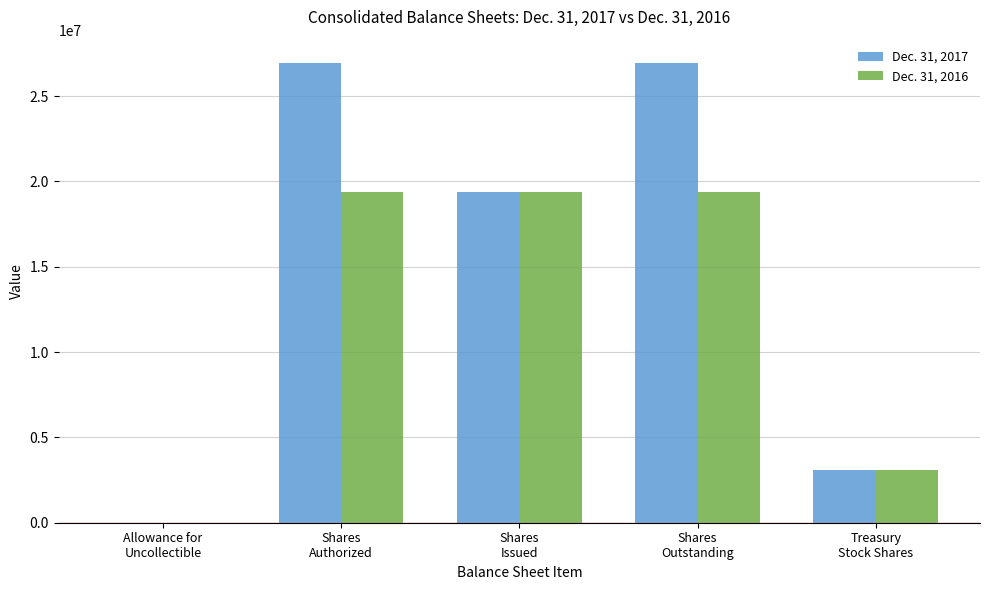

Which series has the largest total across all categories?

Dec. 31, 2017